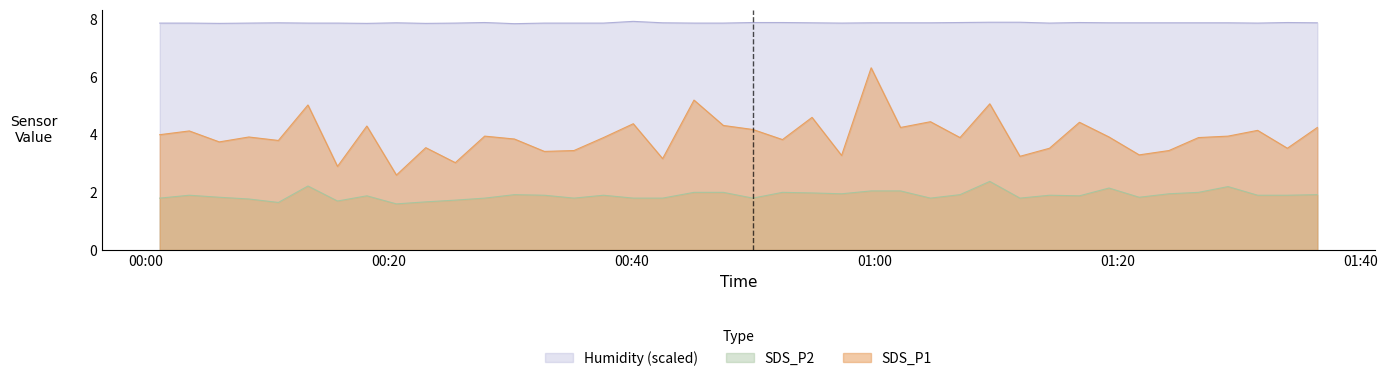

Reading left to right, list all the values displayed in this chart.

SDS_P1: 2021/09/21 00:01:09=4.0	2021/09/21 00:03:35=4.1	2021/09/21 00:06:03=3.8	2021/09/21 00:08:29=3.9	2021/09/21 00:10:55=3.8	2021/09/21 00:13:21=5.0	2021/09/21 00:15:47=2.9	2021/09/21 00:18:12=4.3	2021/09/21 00:20:38=2.6	2021/09/21 00:23:03=3.5	2021/09/21 00:25:29=3.0	2021/09/21 00:27:54=4.0	2021/09/21 00:30:21=3.9	2021/09/21 00:32:49=3.4	2021/09/21 00:35:15=3.5	2021/09/21 00:37:41=3.9	2021/09/21 00:40:08=4.4	2021/09/21 00:42:33=3.2	2021/09/21 00:45:08=5.2	2021/09/21 00:47:33=4.3	2021/09/21 00:49:59=4.2	2021/09/21 00:52:25=3.8	2021/09/21 00:54:51=4.6	2021/09/21 00:57:17=3.3	2021/09/21 00:59:43=6.3	2021/09/21 01:02:08=4.2	2021/09/21 01:04:36=4.5	2021/09/21 01:07:02=3.9	2021/09/21 01:09:29=5.1	2021/09/21 01:11:58=3.2	2021/09/21 01:14:24=3.5	2021/09/21 01:16:52=4.4	2021/09/21 01:19:18=3.9	2021/09/21 01:21:47=3.3	2021/09/21 01:24:14=3.5	2021/09/21 01:26:40=3.9	2021/09/21 01:29:06=4.0	2021/09/21 01:31:32=4.2	2021/09/21 01:33:59=3.5	2021/09/21 01:36:27=4.2
SDS_P2: 2021/09/21 00:01:09=1.8	2021/09/21 00:03:35=1.9	2021/09/21 00:06:03=1.8	2021/09/21 00:08:29=1.8	2021/09/21 00:10:55=1.6	2021/09/21 00:13:21=2.2	2021/09/21 00:15:47=1.7	2021/09/21 00:18:12=1.9	2021/09/21 00:20:38=1.6	2021/09/21 00:23:03=1.7	2021/09/21 00:25:29=1.7	2021/09/21 00:27:54=1.8	2021/09/21 00:30:21=1.9	2021/09/21 00:32:49=1.9	2021/09/21 00:35:15=1.8	2021/09/21 00:37:41=1.9	2021/09/21 00:40:08=1.8	2021/09/21 00:42:33=1.8	2021/09/21 00:45:08=2.0	2021/09/21 00:47:33=2.0	2021/09/21 00:49:59=1.8	2021/09/21 00:52:25=2.0	2021/09/21 00:54:51=2.0	2021/09/21 00:57:17=1.9	2021/09/21 00:59:43=2.0	2021/09/21 01:02:08=2.0	2021/09/21 01:04:36=1.8	2021/09/21 01:07:02=1.9	2021/09/21 01:09:29=2.4	2021/09/21 01:11:58=1.8	2021/09/21 01:14:24=1.9	2021/09/21 01:16:52=1.9	2021/09/21 01:19:18=2.1	2021/09/21 01:21:47=1.8	2021/09/21 01:24:14=1.9	2021/09/21 01:26:40=2.0	2021/09/21 01:29:06=2.2	2021/09/21 01:31:32=1.9	2021/09/21 01:33:59=1.9	2021/09/21 01:36:27=1.9
Humidity: 2021/09/21 00:01:09=7.9	2021/09/21 00:03:35=7.9	2021/09/21 00:06:03=7.9	2021/09/21 00:08:29=7.9	2021/09/21 00:10:55=7.9	2021/09/21 00:13:21=7.9	2021/09/21 00:15:47=7.9	2021/09/21 00:18:12=7.9	2021/09/21 00:20:38=7.9	2021/09/21 00:23:03=7.9	2021/09/21 00:25:29=7.9	2021/09/21 00:27:54=7.9	2021/09/21 00:30:21=7.8	2021/09/21 00:32:49=7.9	2021/09/21 00:35:15=7.9	2021/09/21 00:37:41=7.9	2021/09/21 00:40:08=7.9	2021/09/21 00:42:33=7.9	2021/09/21 00:45:08=7.9	2021/09/21 00:47:33=7.9	2021/09/21 00:49:59=7.9	2021/09/21 00:52:25=7.9	2021/09/21 00:54:51=7.9	2021/09/21 00:57:17=7.9	2021/09/21 00:59:43=7.9	2021/09/21 01:02:08=7.9	2021/09/21 01:04:36=7.9	2021/09/21 01:07:02=7.9	2021/09/21 01:09:29=7.9	2021/09/21 01:11:58=7.9	2021/09/21 01:14:24=7.9	2021/09/21 01:16:52=7.9	2021/09/21 01:19:18=7.9	2021/09/21 01:21:47=7.9	2021/09/21 01:24:14=7.9	2021/09/21 01:26:40=7.9	2021/09/21 01:29:06=7.9	2021/09/21 01:31:32=7.9	2021/09/21 01:33:59=7.9	2021/09/21 01:36:27=7.9